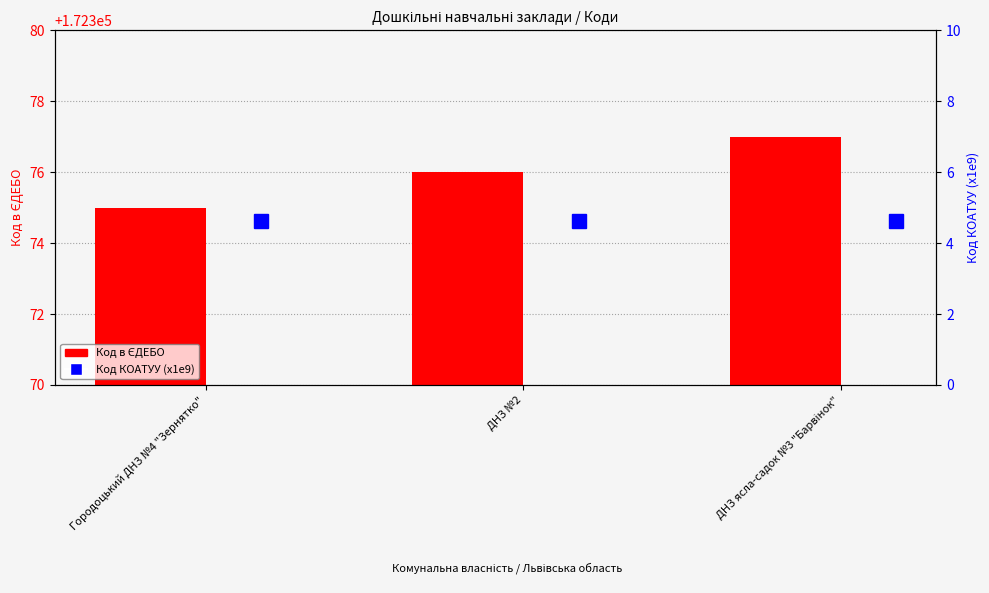

Count the number of categories in the chart.

3